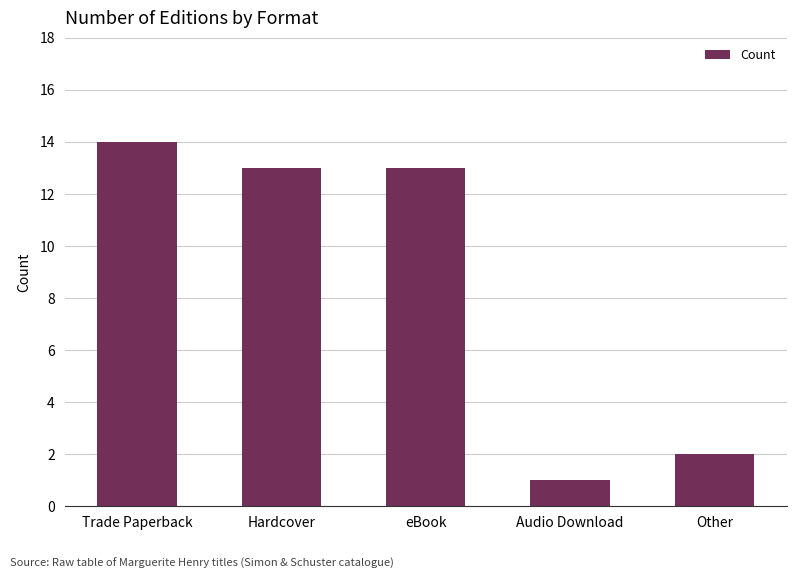

How many bars are there in total?

5